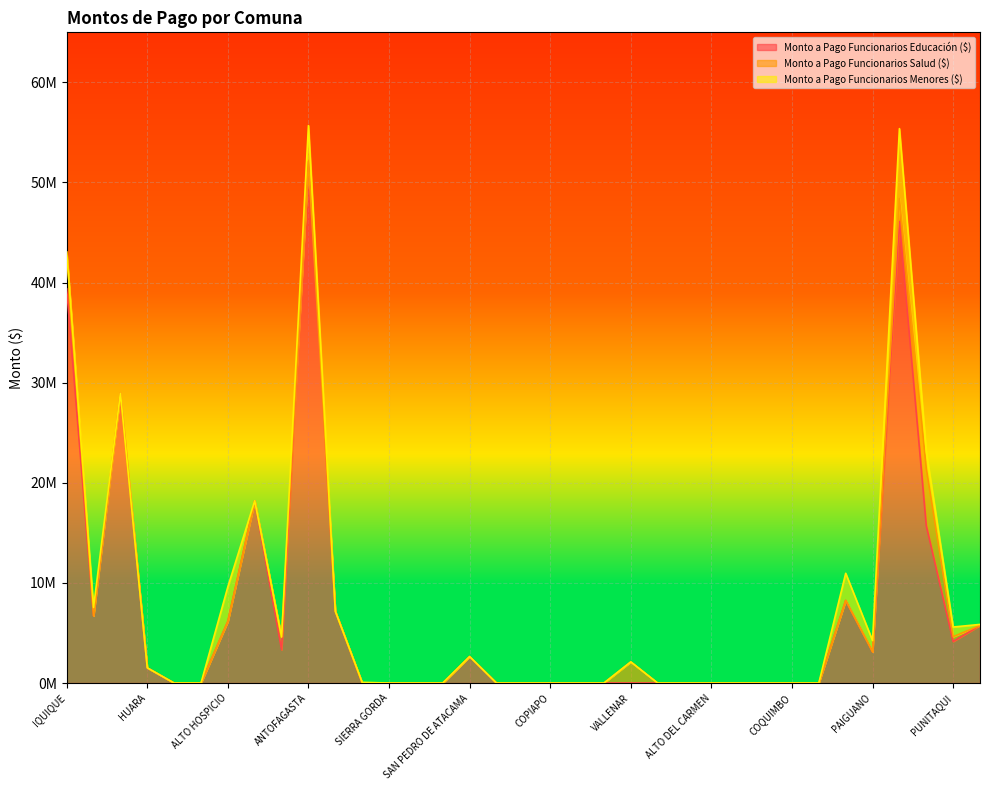

Between PUNITAQUI and COLCHANE, which is larger?

PUNITAQUI